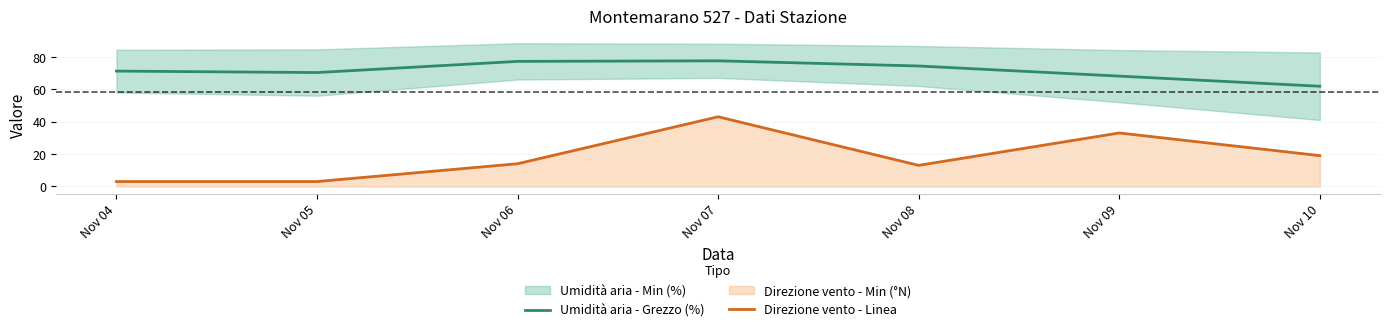

What is the lowest value of the Direzione vento - Linea series?

3.0